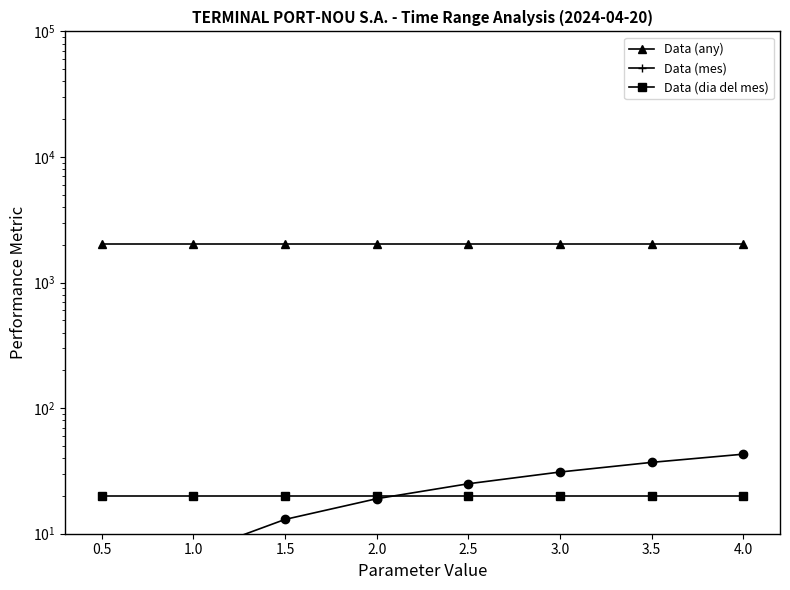

What is the spread (max minus min) of values at 0.5?

2020